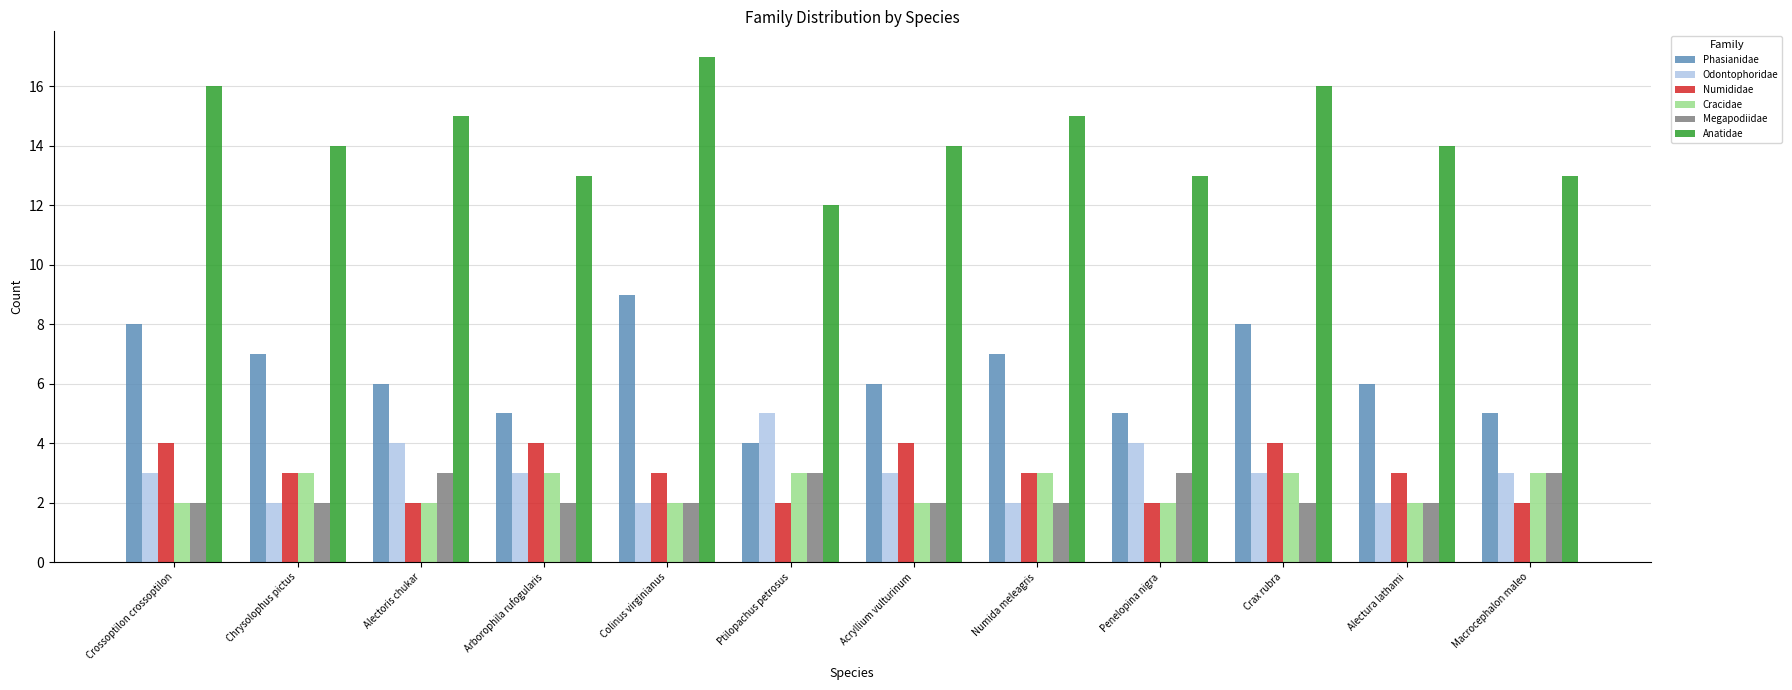

Reading left to right, what are all the values shown in this chart?

Phasianidae: Crossoptilon crossoptilon=8	Chrysolophus pictus=7	Alectoris chukar=6	Arborophila rufogularis=5	Colinus virginianus=9	Ptilopachus petrosus=4	Acryllium vulturinum=6	Numida meleagris=7	Penelopina nigra=5	Crax rubra=8	Alectura lathami=6	Macrocephalon maleo=5
Odontophoridae: Crossoptilon crossoptilon=3	Chrysolophus pictus=2	Alectoris chukar=4	Arborophila rufogularis=3	Colinus virginianus=2	Ptilopachus petrosus=5	Acryllium vulturinum=3	Numida meleagris=2	Penelopina nigra=4	Crax rubra=3	Alectura lathami=2	Macrocephalon maleo=3
Numididae: Crossoptilon crossoptilon=4	Chrysolophus pictus=3	Alectoris chukar=2	Arborophila rufogularis=4	Colinus virginianus=3	Ptilopachus petrosus=2	Acryllium vulturinum=4	Numida meleagris=3	Penelopina nigra=2	Crax rubra=4	Alectura lathami=3	Macrocephalon maleo=2
Cracidae: Crossoptilon crossoptilon=2	Chrysolophus pictus=3	Alectoris chukar=2	Arborophila rufogularis=3	Colinus virginianus=2	Ptilopachus petrosus=3	Acryllium vulturinum=2	Numida meleagris=3	Penelopina nigra=2	Crax rubra=3	Alectura lathami=2	Macrocephalon maleo=3
Megapodiidae: Crossoptilon crossoptilon=2	Chrysolophus pictus=2	Alectoris chukar=3	Arborophila rufogularis=2	Colinus virginianus=2	Ptilopachus petrosus=3	Acryllium vulturinum=2	Numida meleagris=2	Penelopina nigra=3	Crax rubra=2	Alectura lathami=2	Macrocephalon maleo=3
Anatidae: Crossoptilon crossoptilon=16	Chrysolophus pictus=14	Alectoris chukar=15	Arborophila rufogularis=13	Colinus virginianus=17	Ptilopachus petrosus=12	Acryllium vulturinum=14	Numida meleagris=15	Penelopina nigra=13	Crax rubra=16	Alectura lathami=14	Macrocephalon maleo=13